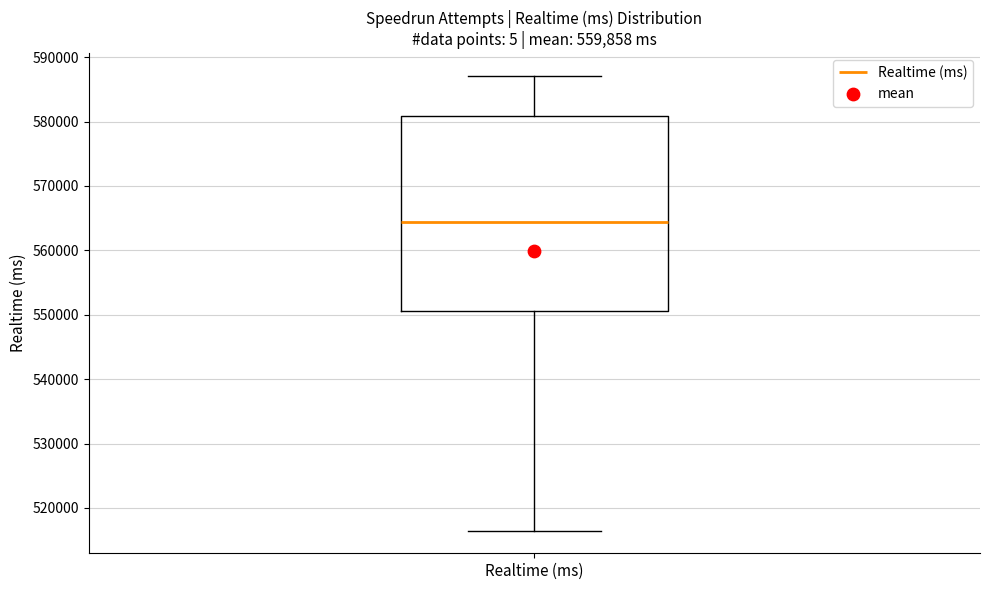

Read this box plot against the y-axis: the position of the median line, the range covered by the box, and the ends of both whiskers. The values are not printed on the chart, so give them approximately, as read against the axis.

median 564000, box 551000 to 581000, whiskers 516000 to 587000